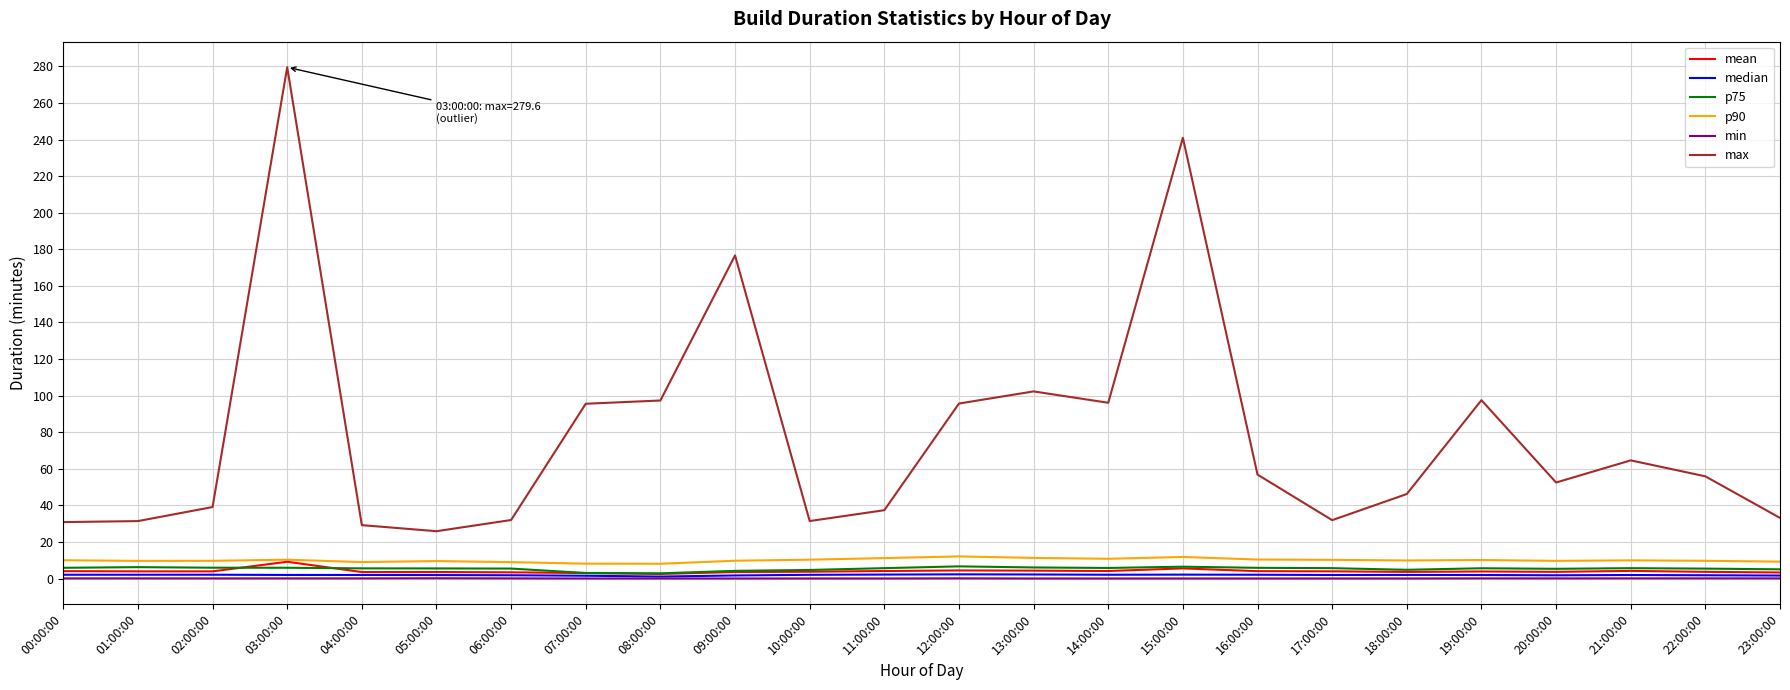

What is the sum of the median values at 05:00:00 and 18:00:00?

3.9